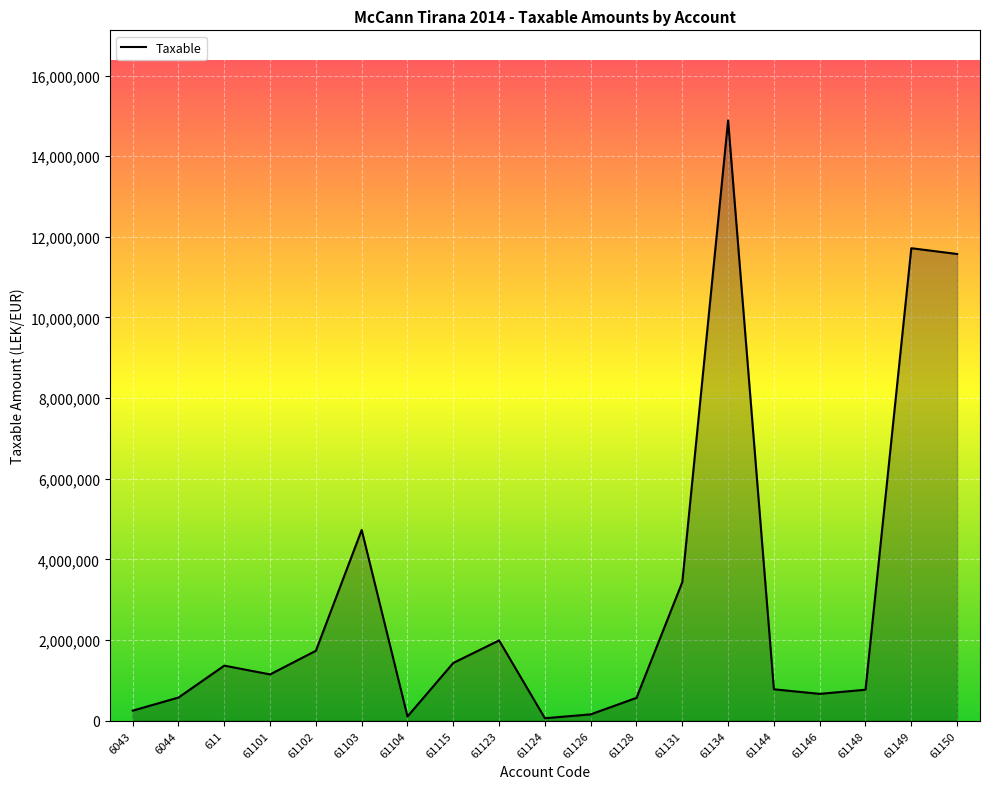

What is the maximum value shown in the chart?

14887859.8